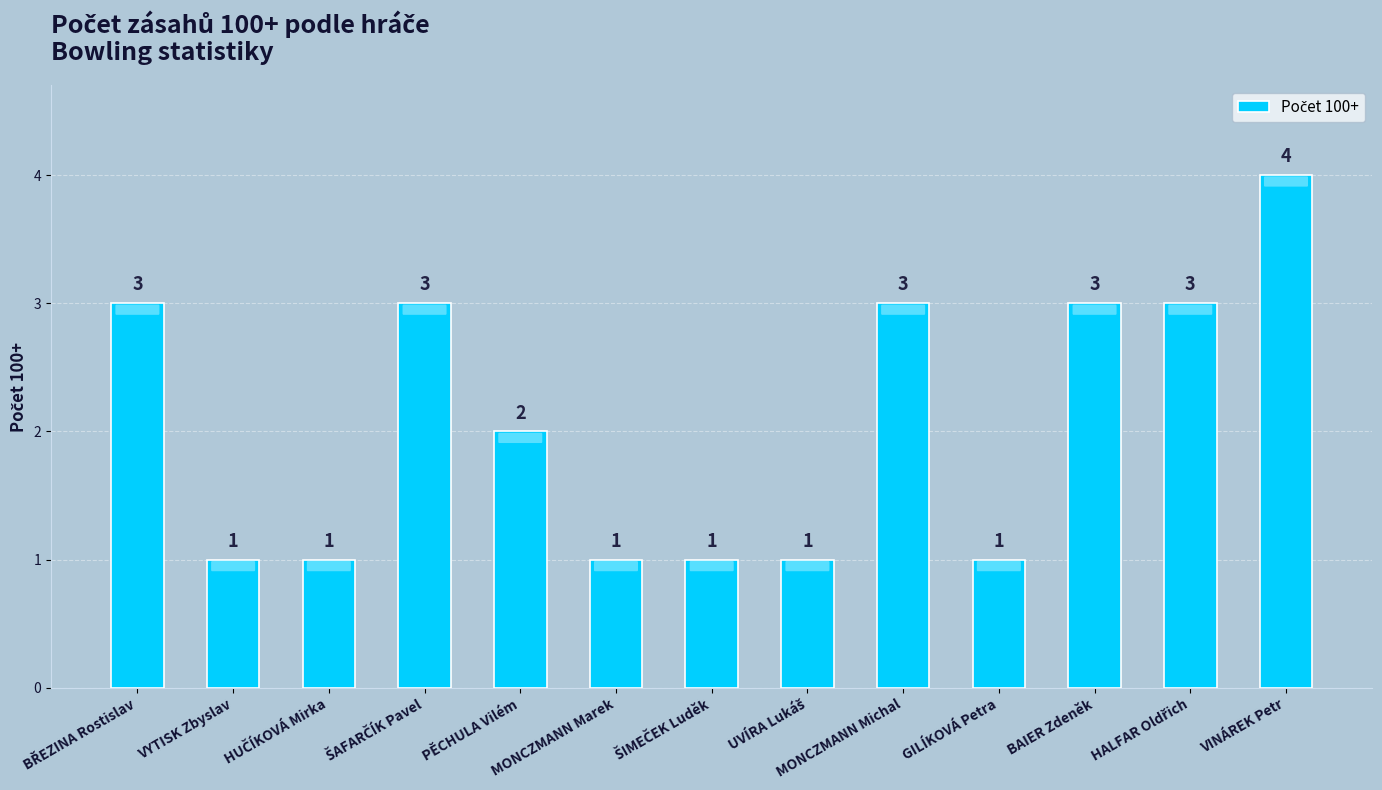

What is the average value?

2